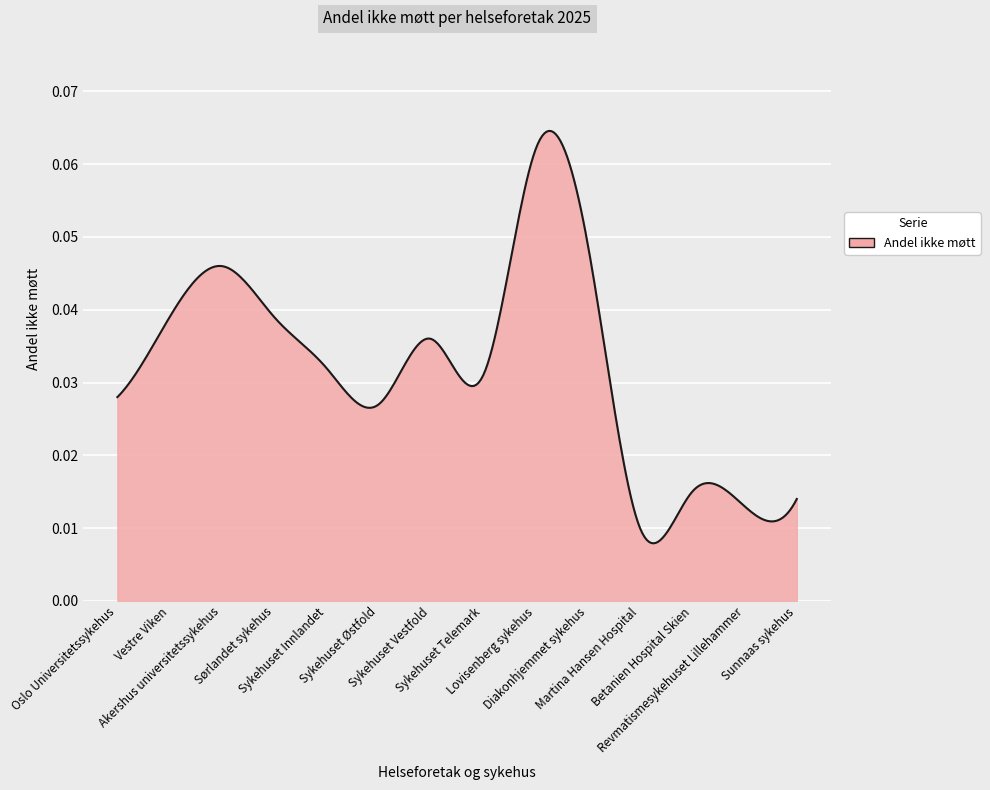

How many lines are shown in the chart?

1